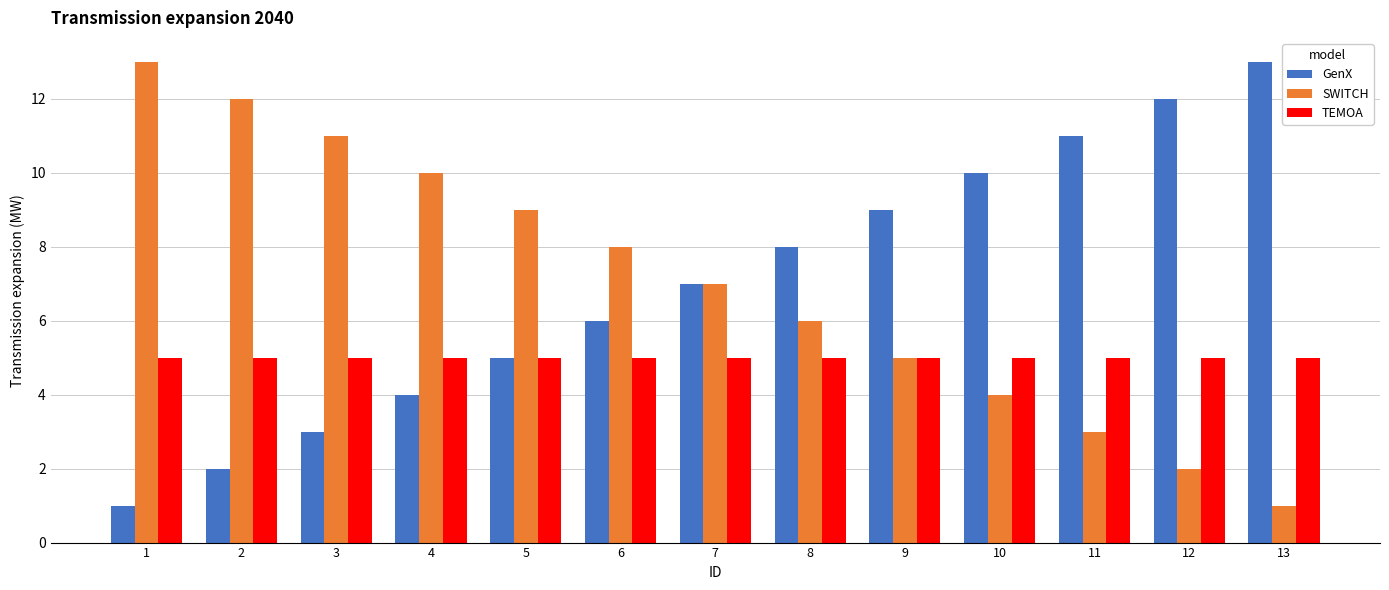

What is the value of the GenX bar at the 4th from the left?

4